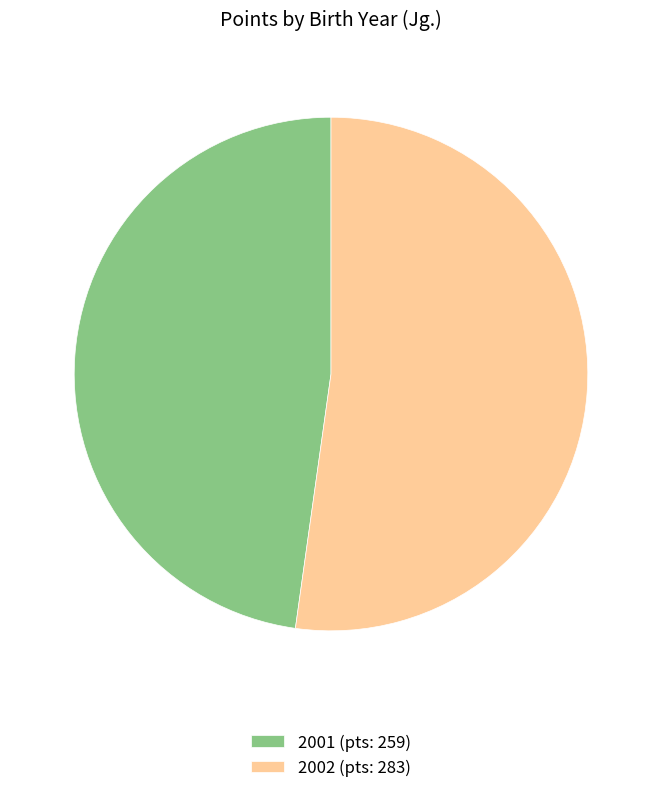

Does 2001 (pts: 259) account for over 50% of the chart?

No